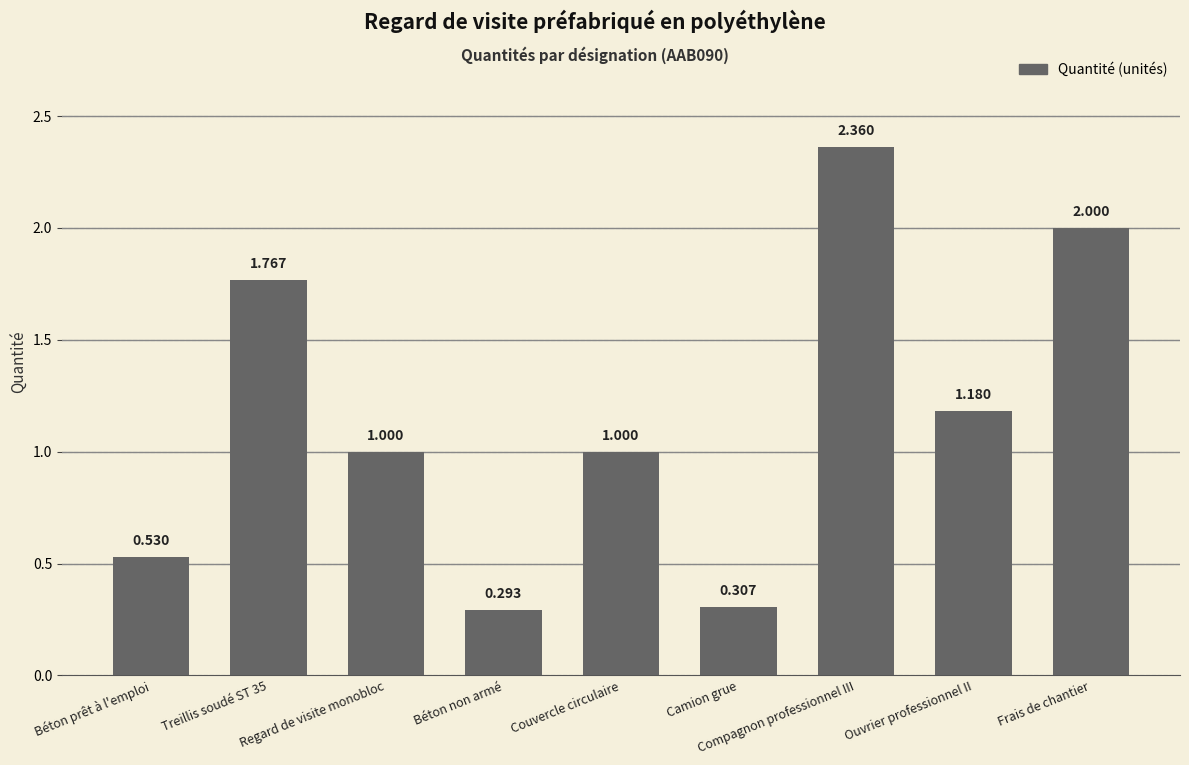

Which has a higher value, Béton prêt à l'emploi or Béton non armé?

Béton prêt à l'emploi